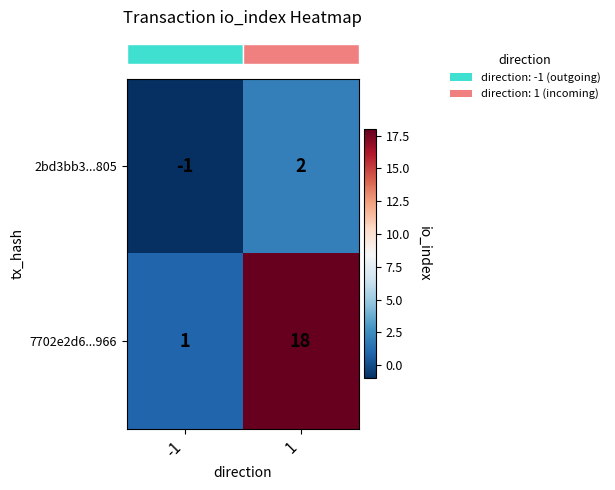

At how many categories does at least one series exceed 10?

1